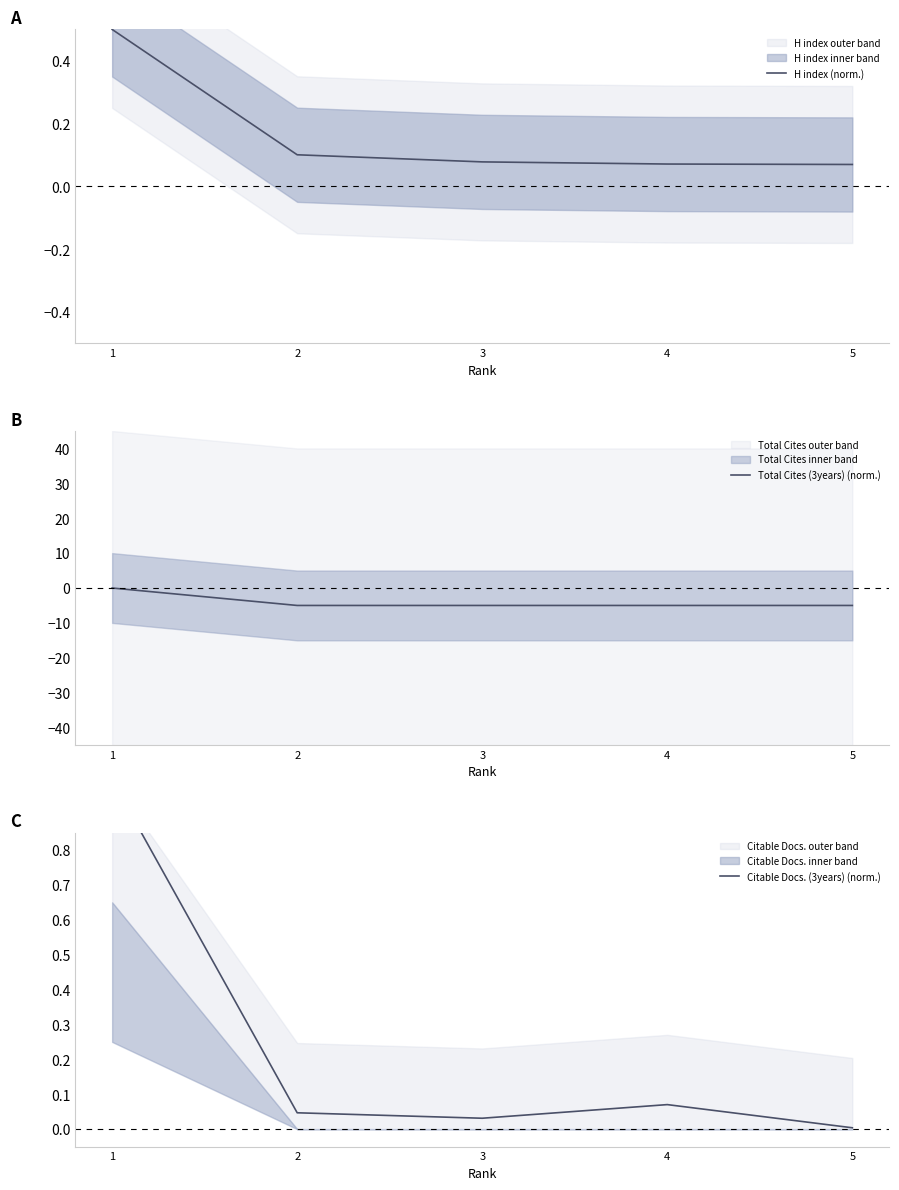

How many lines are shown in the chart?

3